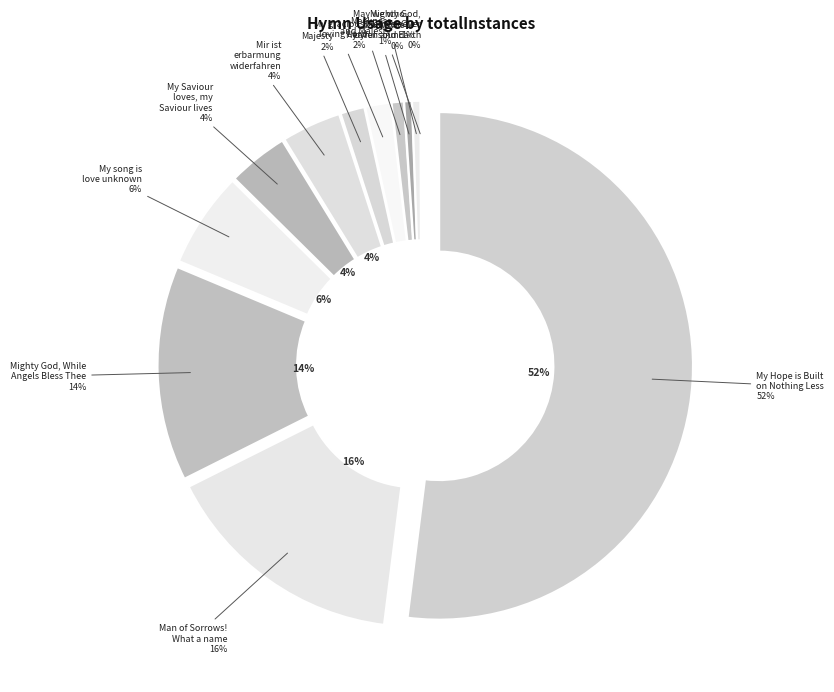

Which category has the biggest portion of the pie?

My Hope is Built on Nothing Less